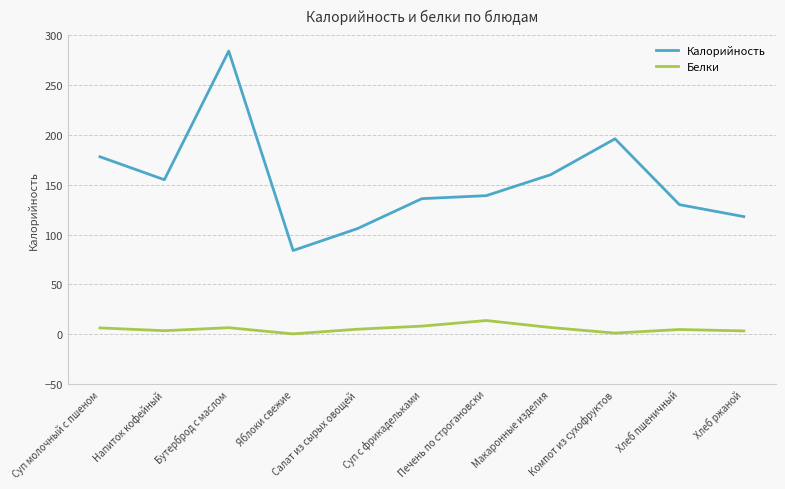

True or false: Белки and Калорийность intersect in this chart.

False